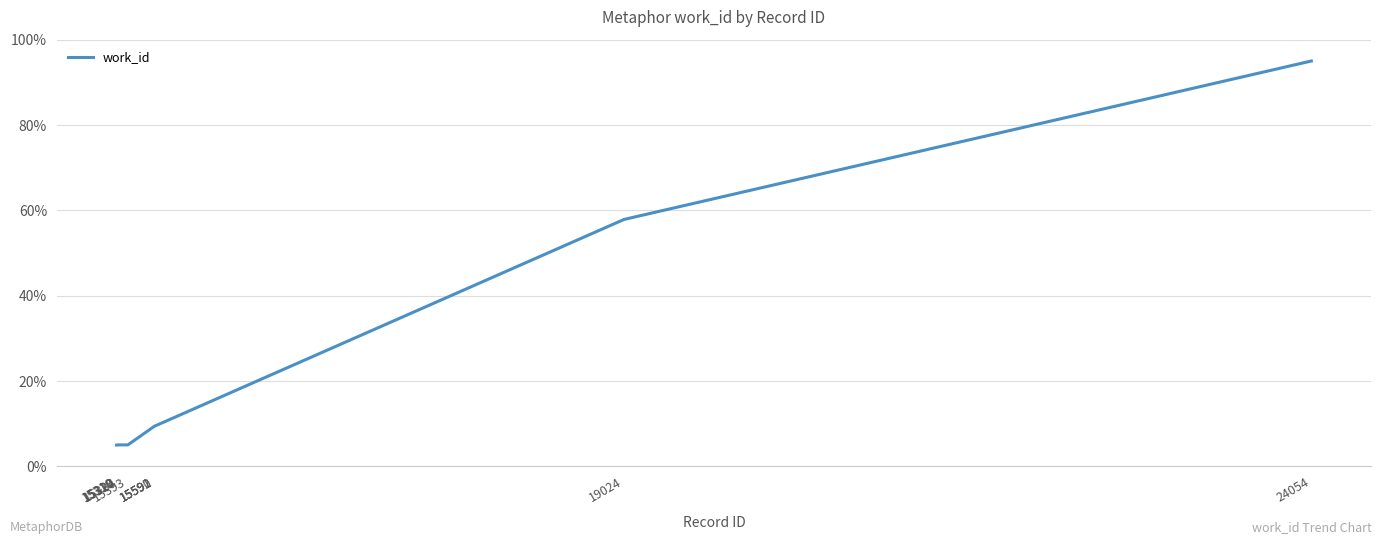

What is the smallest value displayed?

5.0